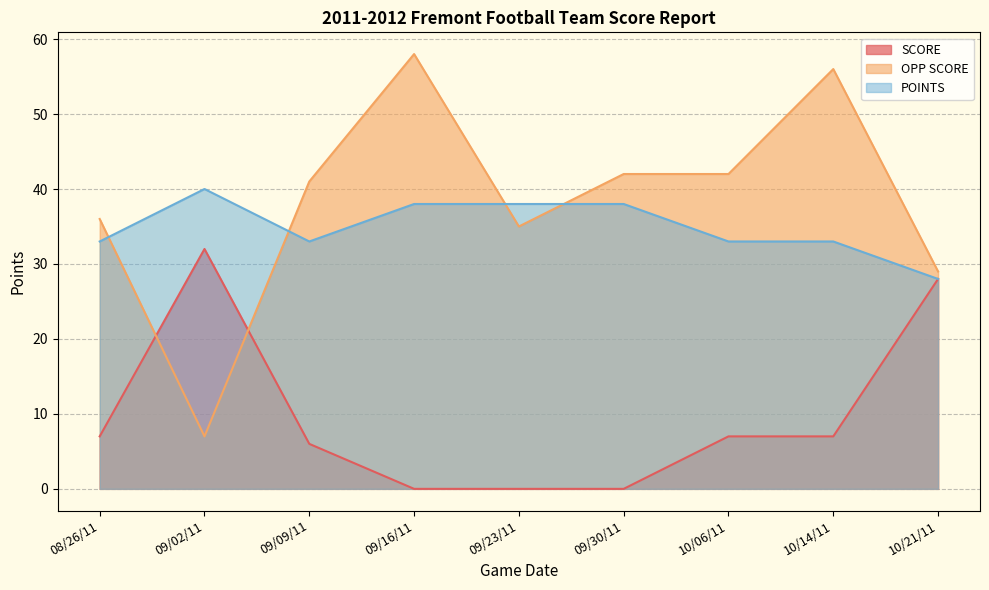

Rank the series at 10/21/11 from lowest to highest value.

SCORE, POINTS, OPP SCORE